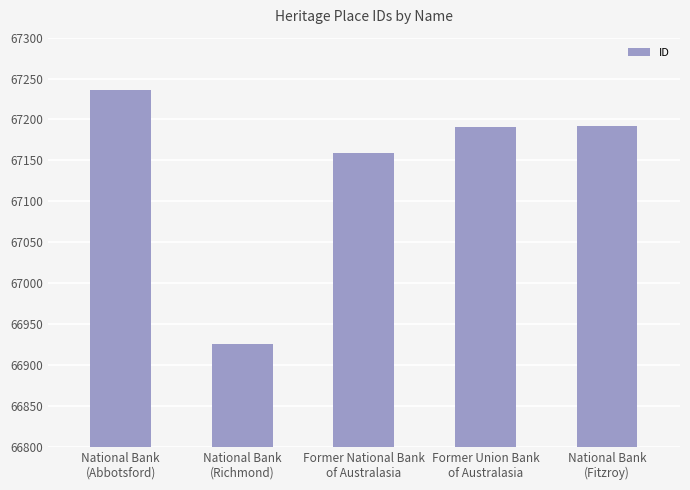

What is the difference between the maximum and minimum values?

310